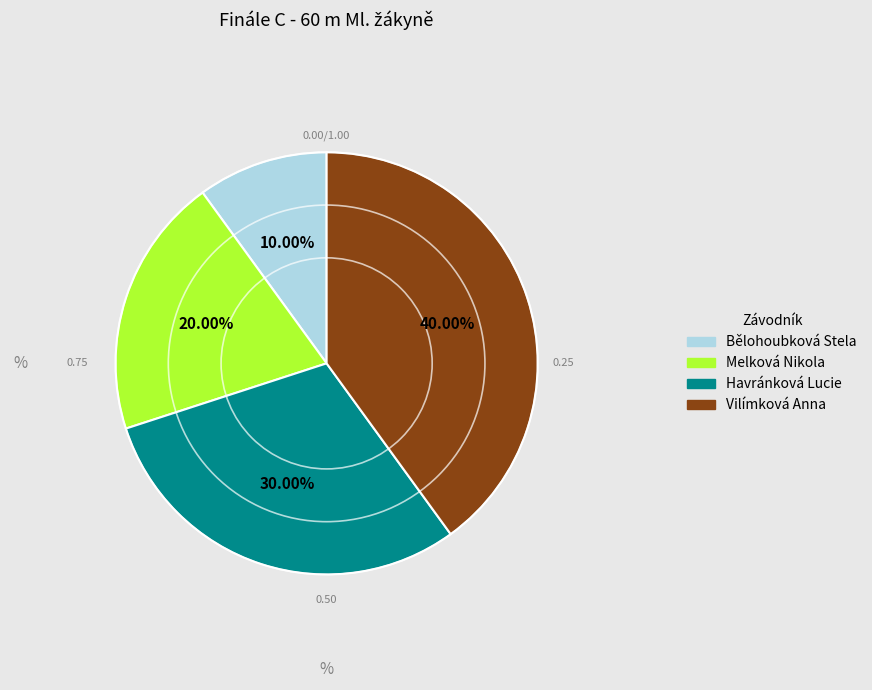

To the nearest percent, what percentage of the pie is Havránková Lucie?

30%